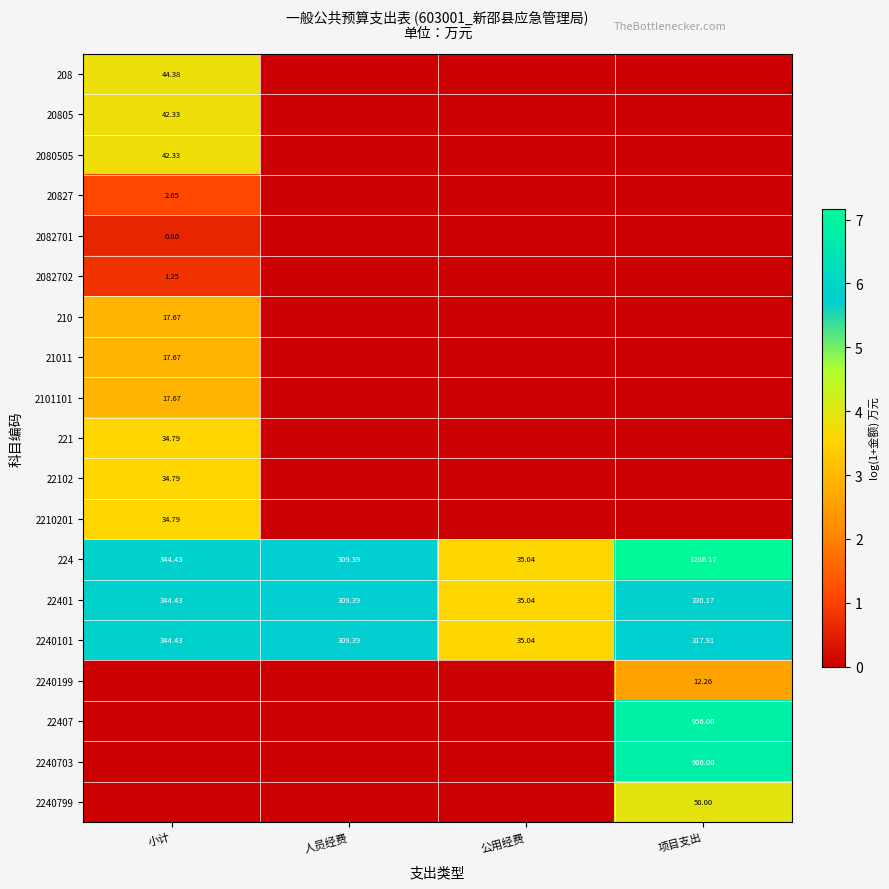

Which category has the highest value in the 224 series?

项目支出